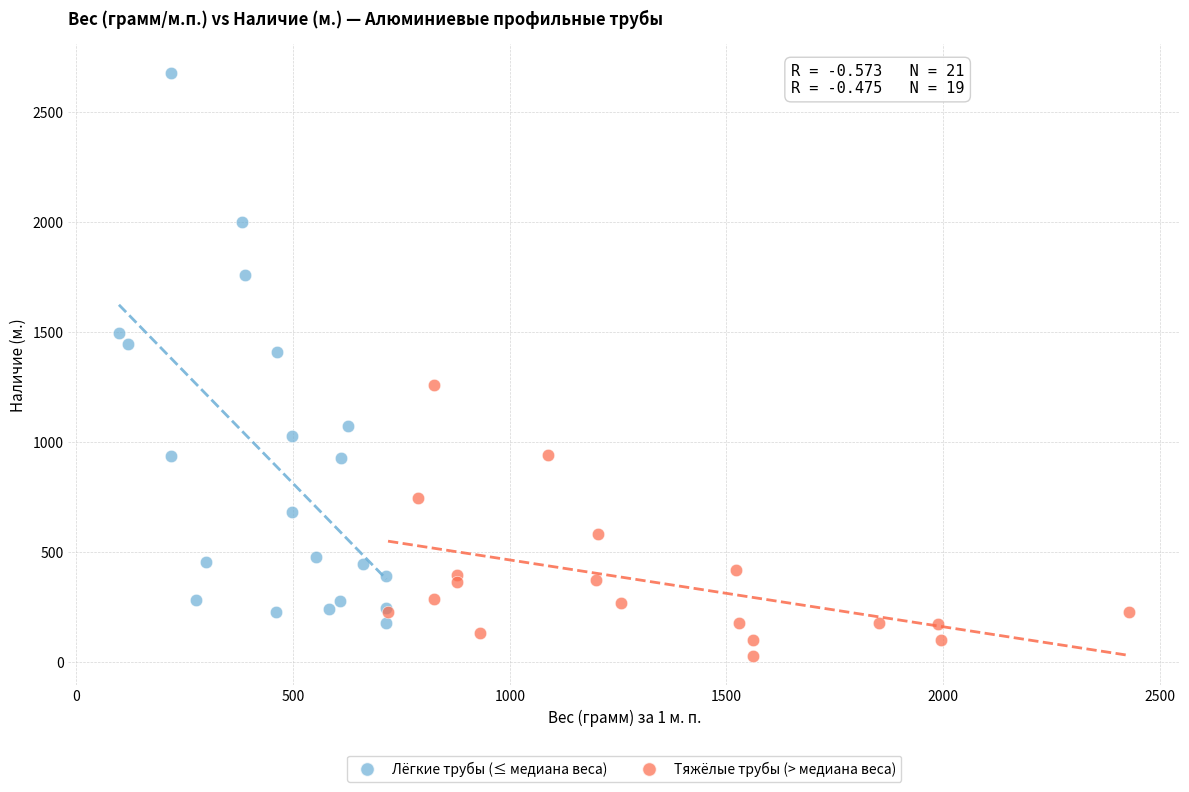

Which series has the largest Y range (max minus min)?

Лёгкие трубы (≤ медиана веса)